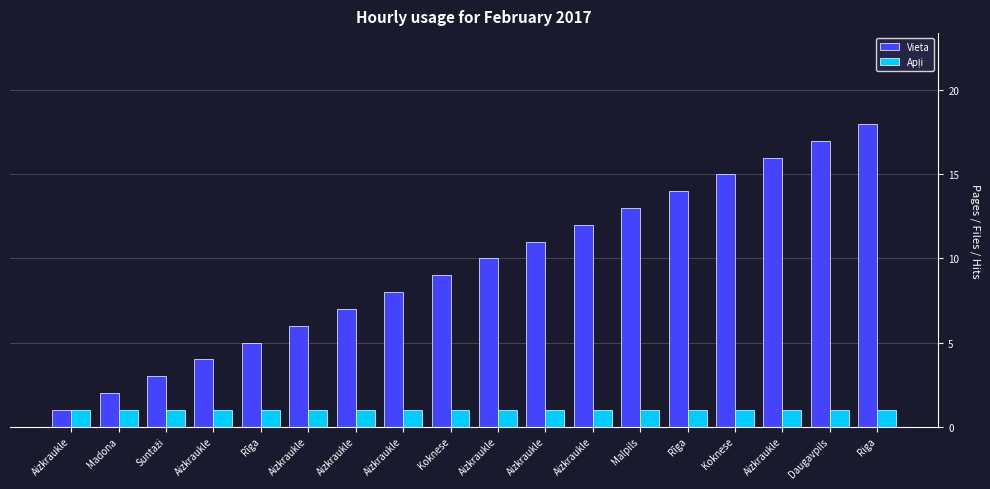

The Vieta series shows 10 at Aizkraukle. True or false?

True